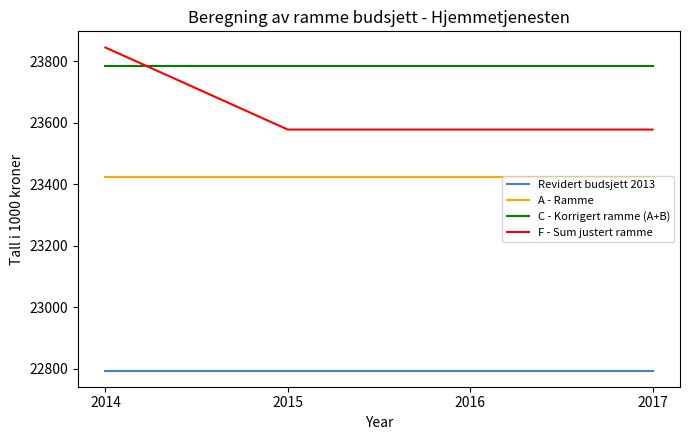

What is the maximum value shown in the chart?

23845